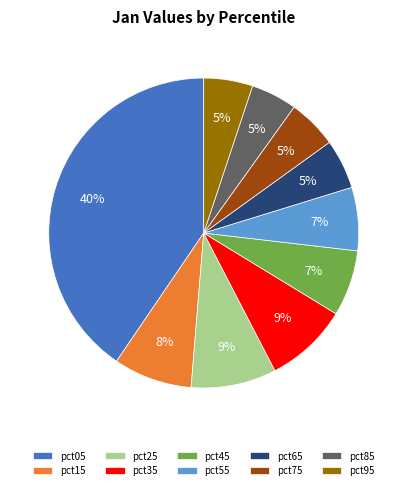

Is pct05 the majority of the pie?

No